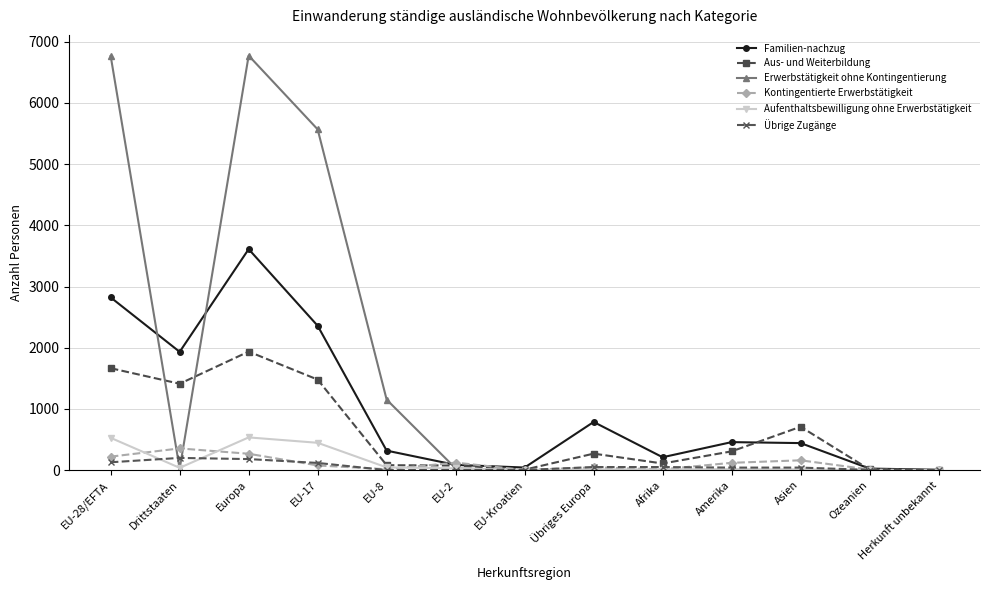

What is the label of the 6th point from the left?

EU-2